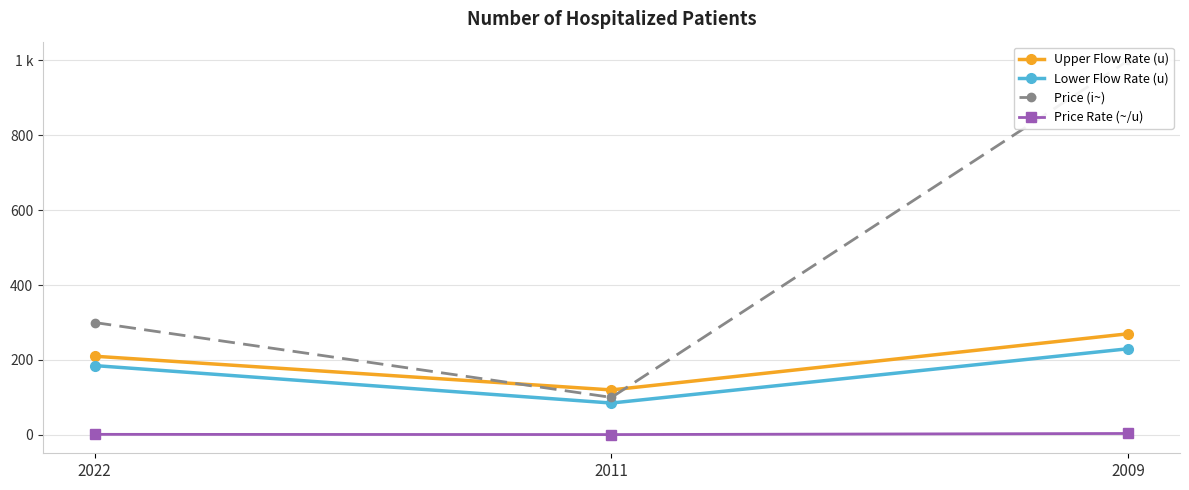

What is the value of the Lower Flow Rate (u) point at the 1st from the left?

185.0